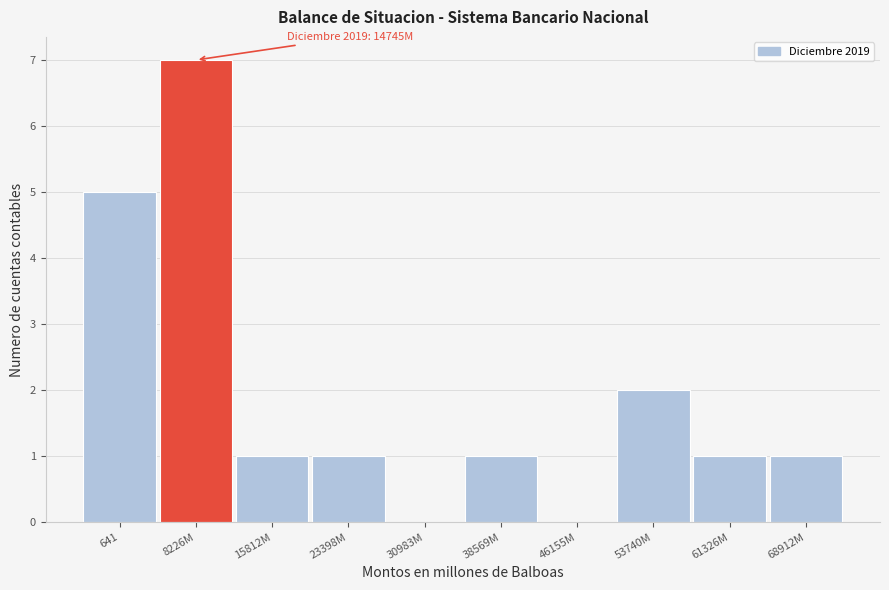

Reading right to left, transcribe all the data shown in this chart.

68912M=1	61326M=1	53740M=2	46155M=0	38569M=1	30983M=0	23398M=1	15812M=1	8226M=7	641=5